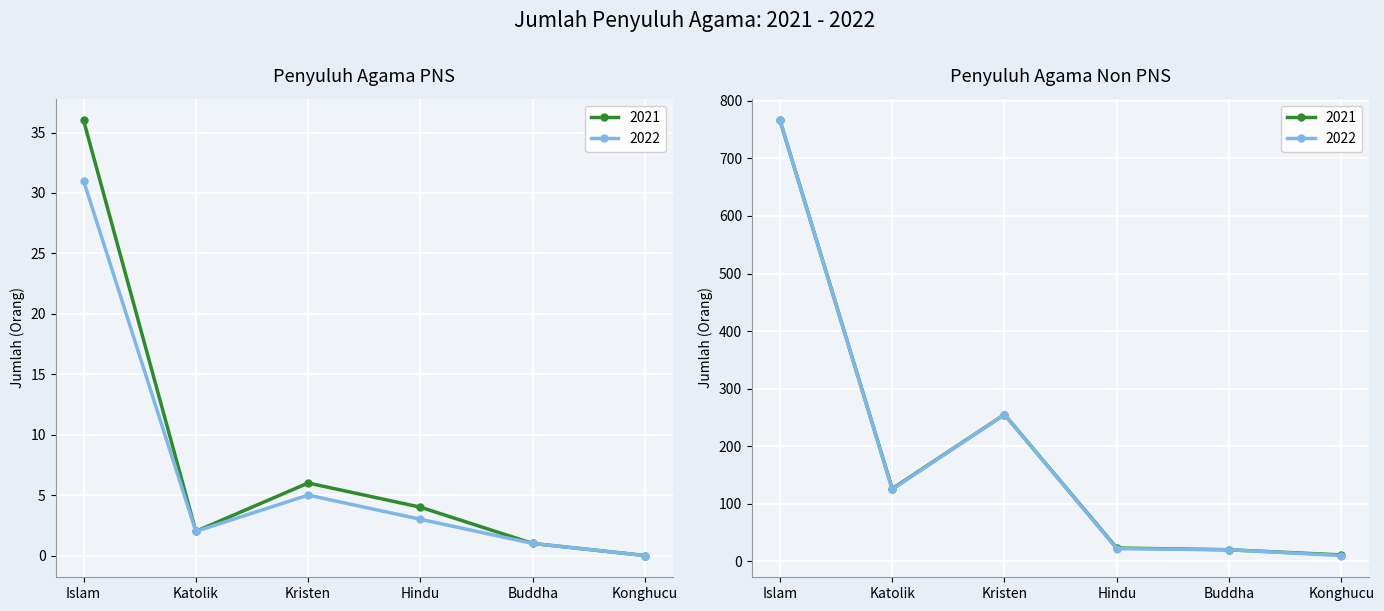

True or false: Penyuluh Agama Non PNS and Penyuluh Agama PNS cross at least once.

False